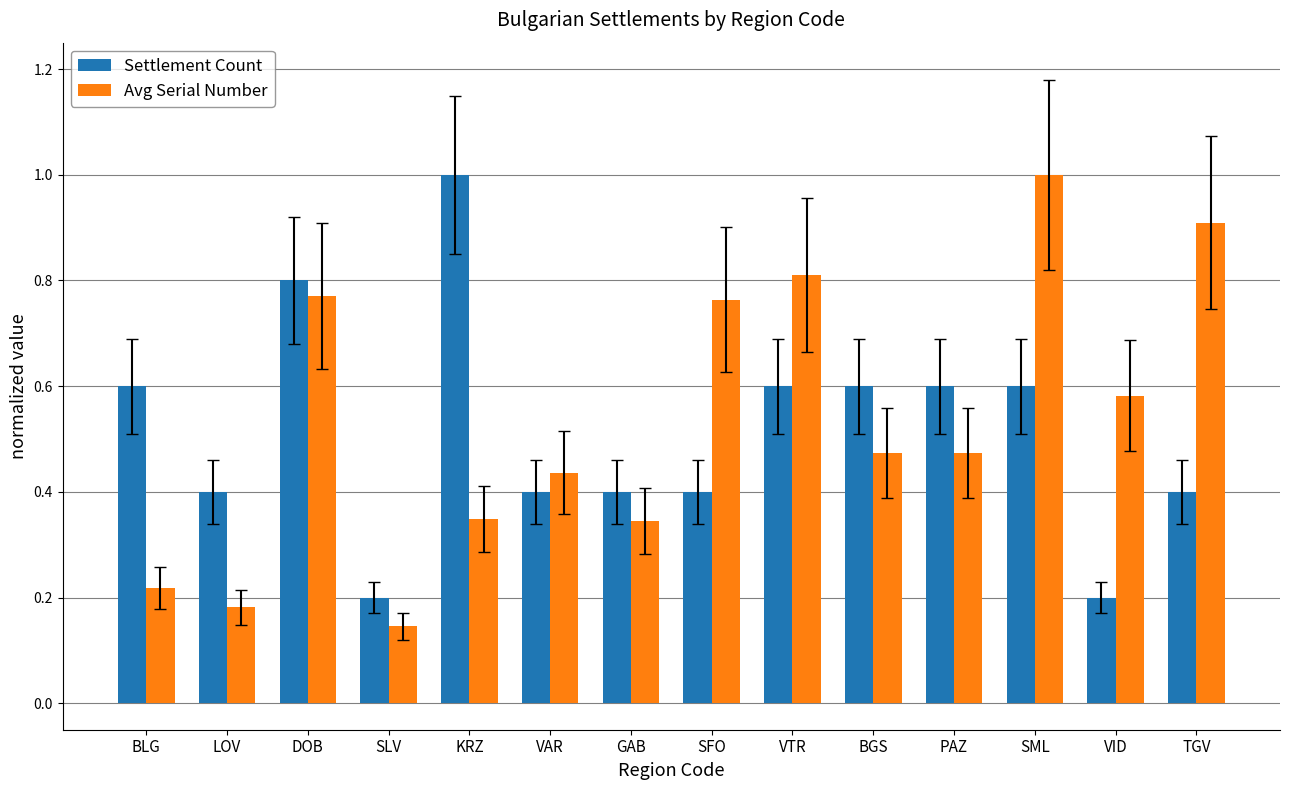

How many bars are there in total?

28